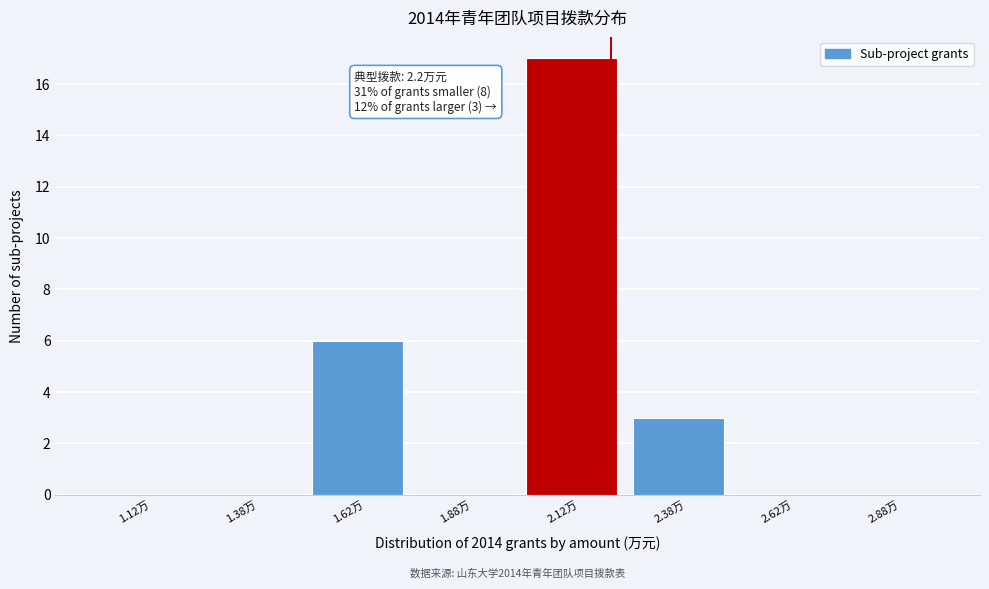

Over which range of the x-axis is the bar tallest?

2.00 to 2.25